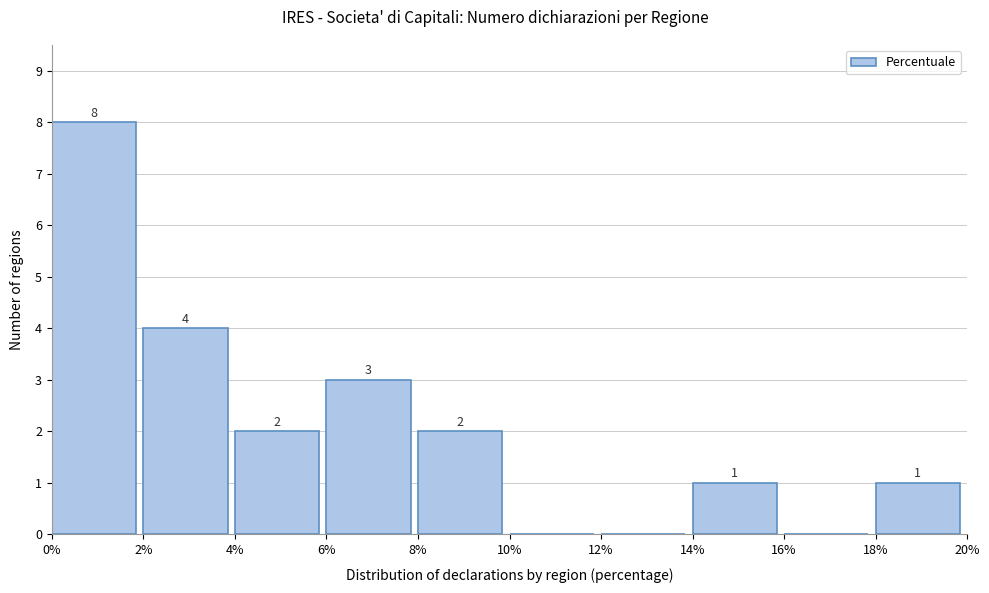

Which range on the x-axis has the tallest bar?

0% to 2%